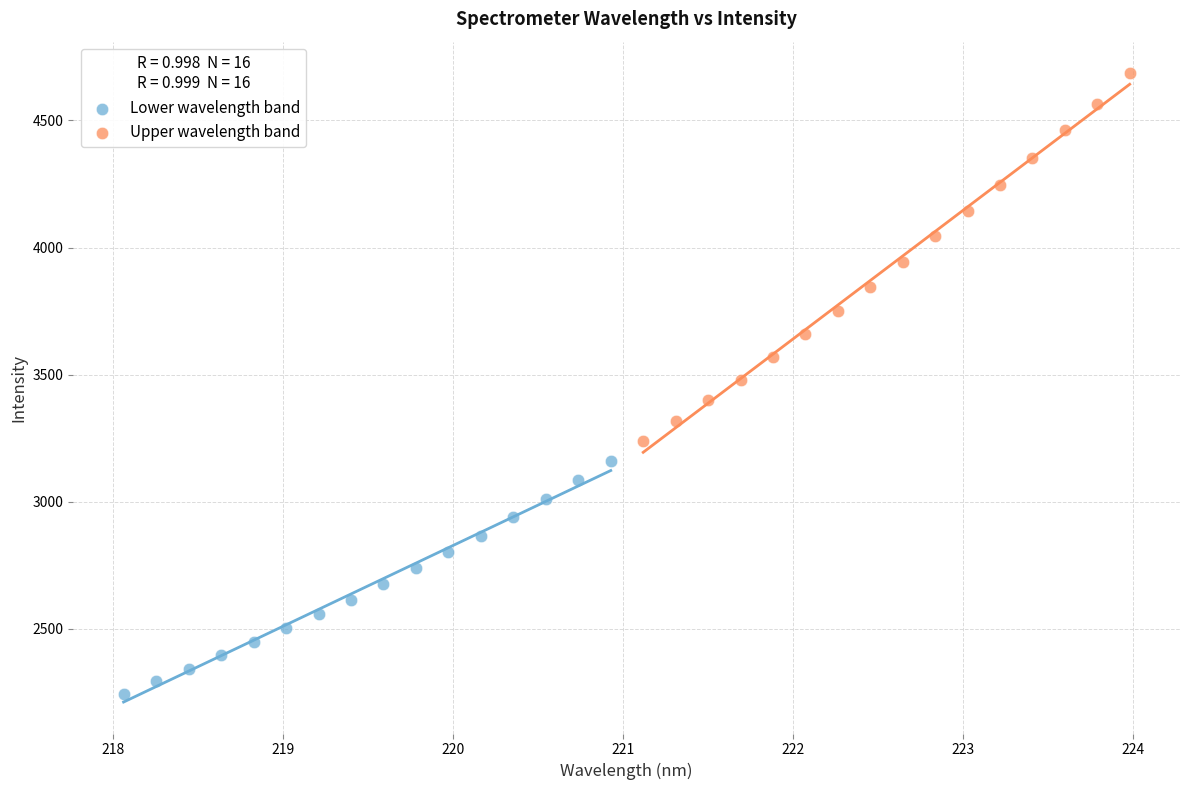

Which series reaches the maximum Y coordinate?

Upper wavelength band